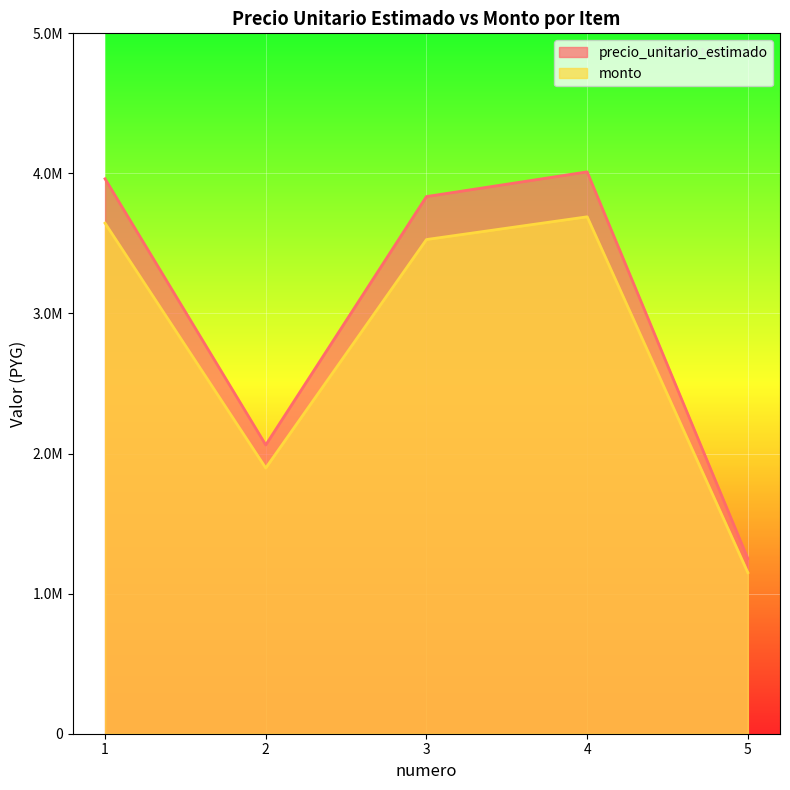

What are all the series names shown in the legend?

precio_unitario_estimado, monto